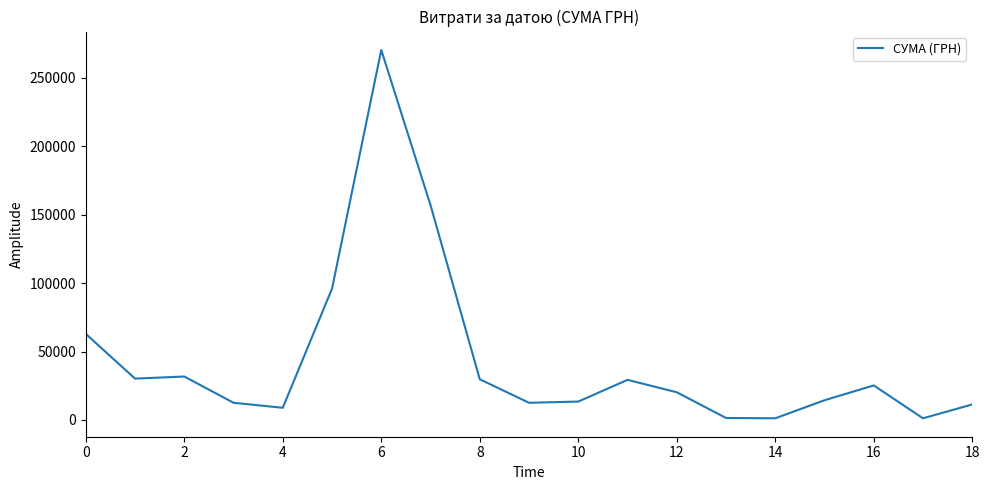

What is the smallest value displayed?

1227.5